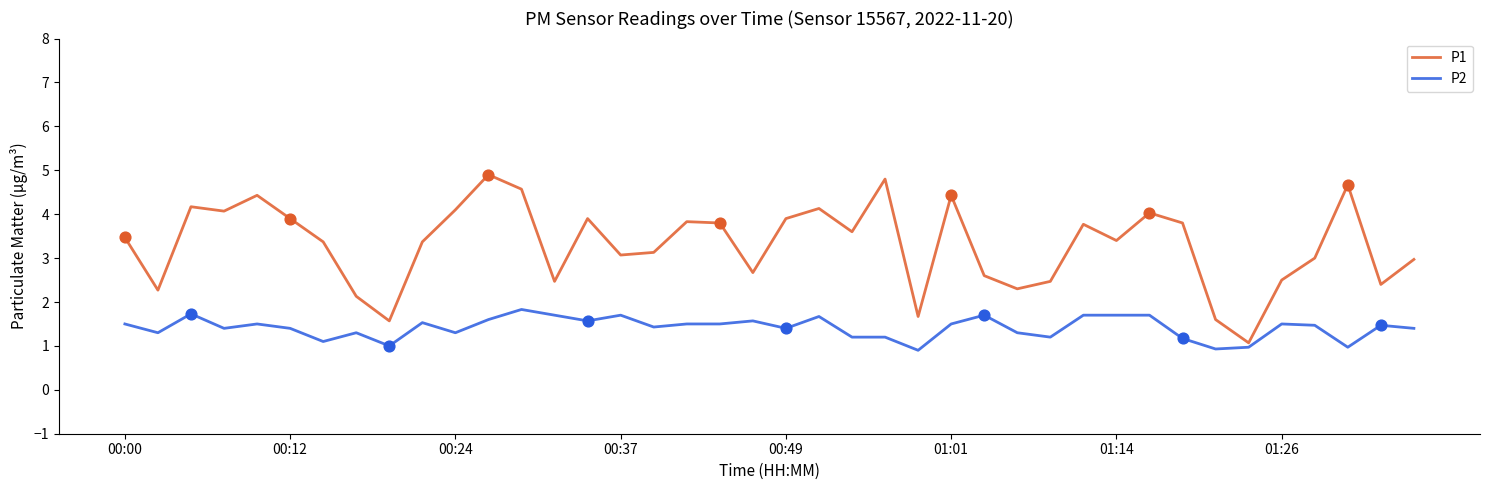

Which series has the largest total across all categories?

P1